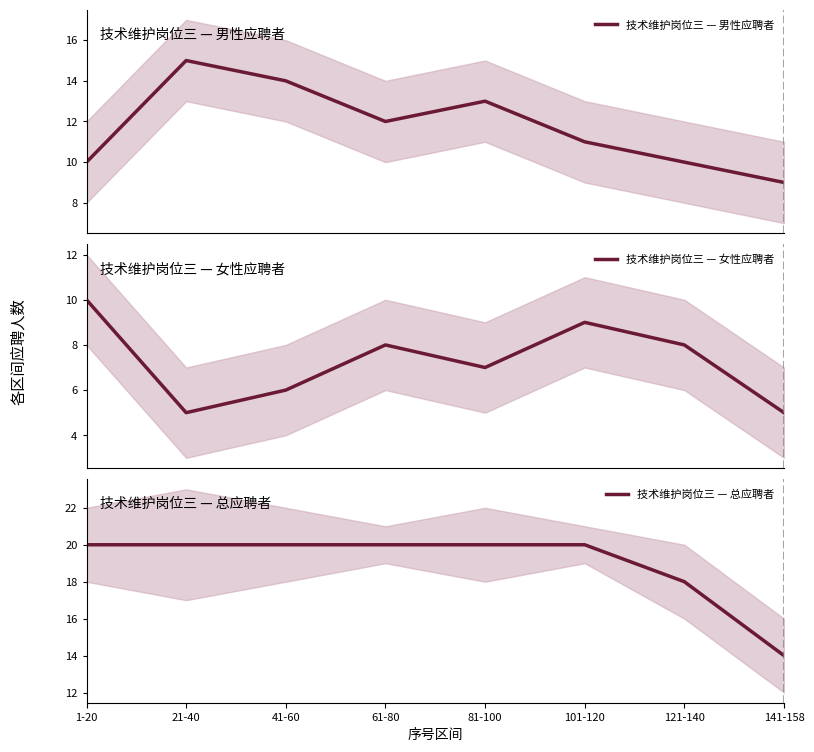

At how many categories does at least one series exceed 11?

8